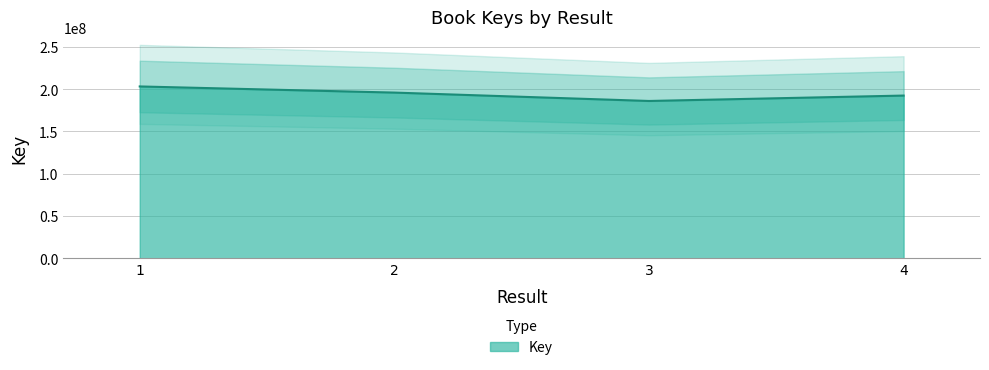

What is the value of the 1st point from the left?

203173200